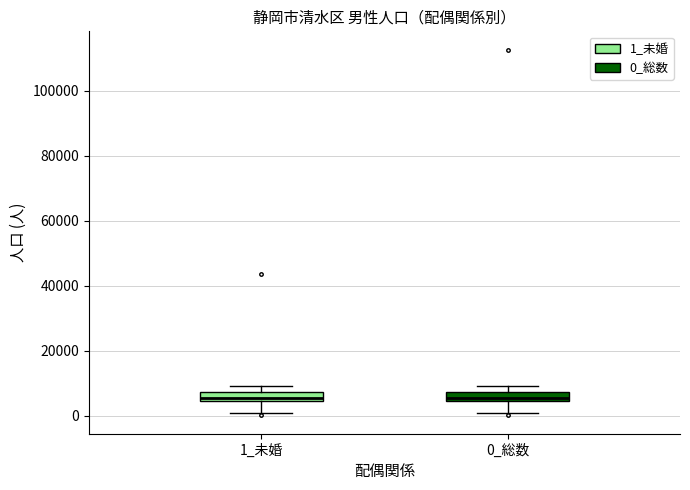

Where does the median line of the box for 0_総数 sit on the y-axis? The values are not printed on the chart, so give them approximately, as read against the axis.

6000